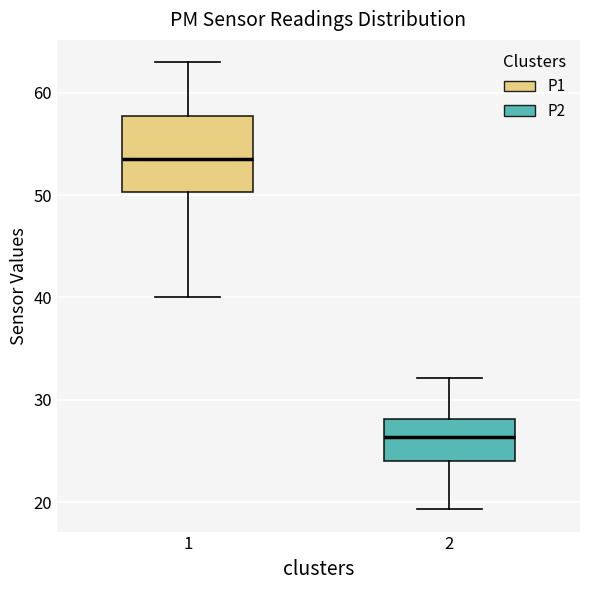

Reading left to right, read every box against the y-axis: the position of its median line, the range the box covers, and the ends of its whiskers. The values are not printed on the chart, so give them approximately, as read against the axis.

1: median 54, box 50 to 58, whiskers 40 to 63
2: median 26, box 24 to 28, whiskers 19 to 32